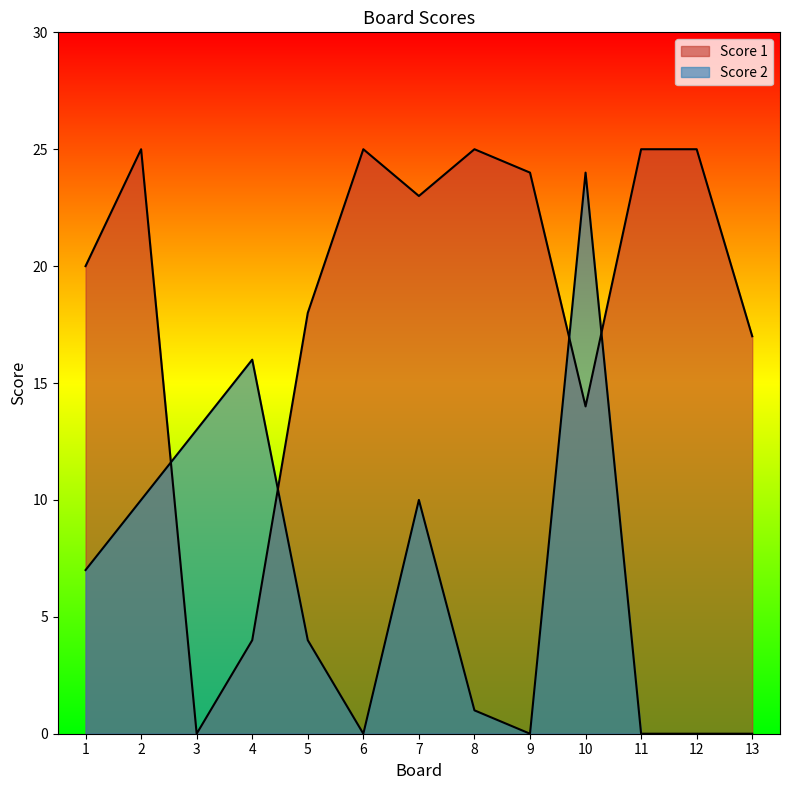

At how many categories does at least one series exceed 20?

8